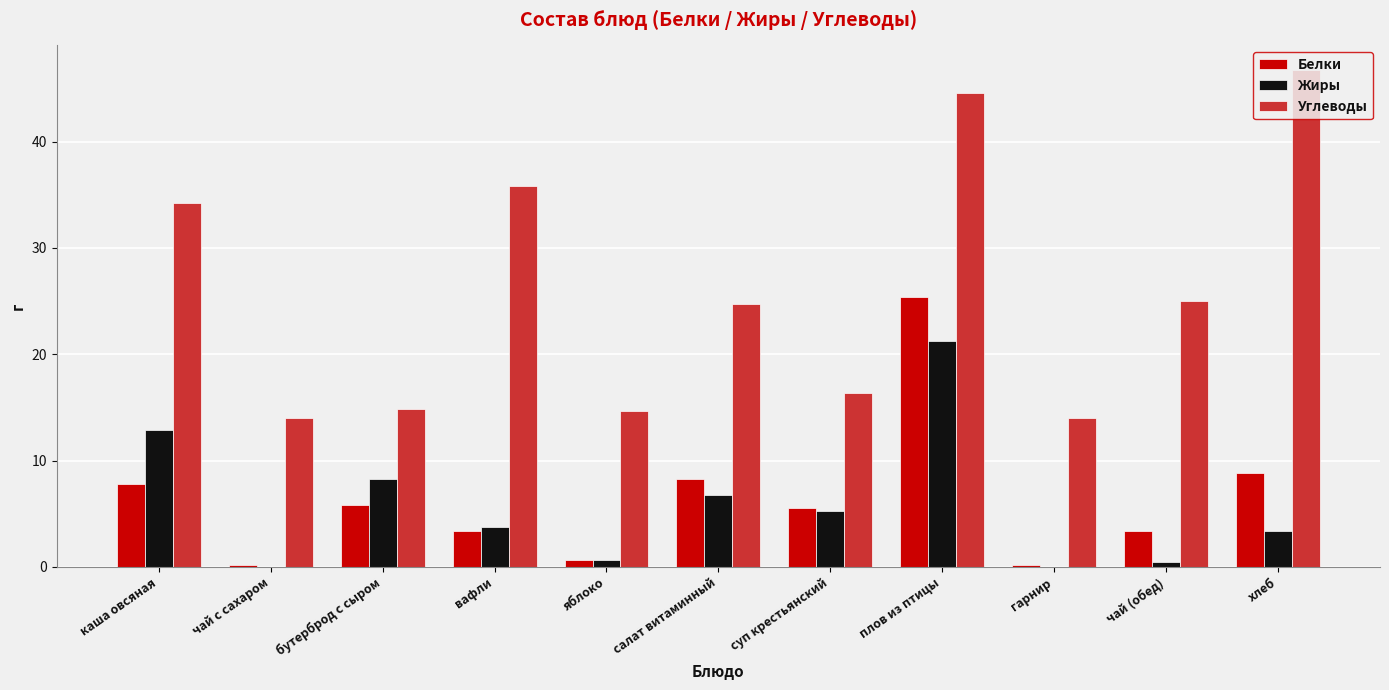

Which category has the highest value in the Белки series?

плов из птицы